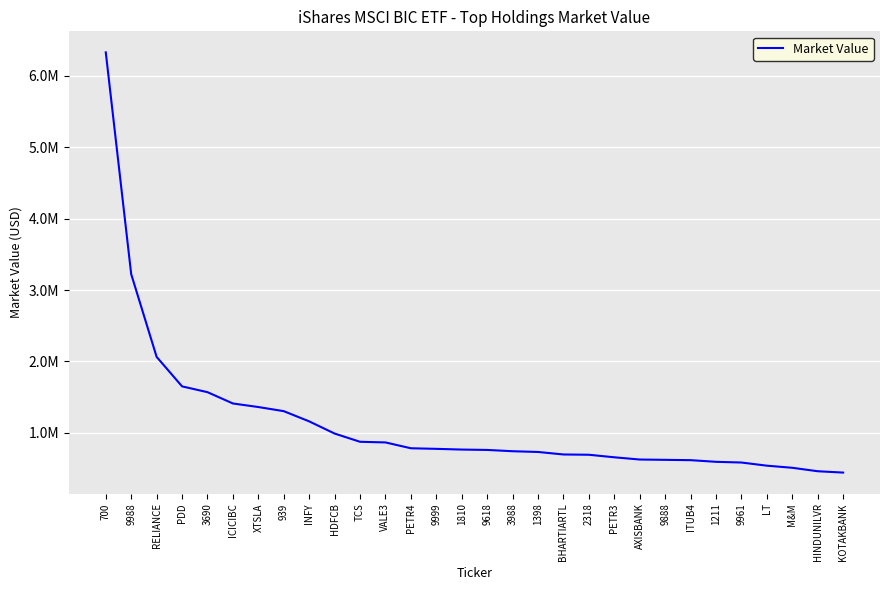

Does the chart have visible grid lines?

Yes